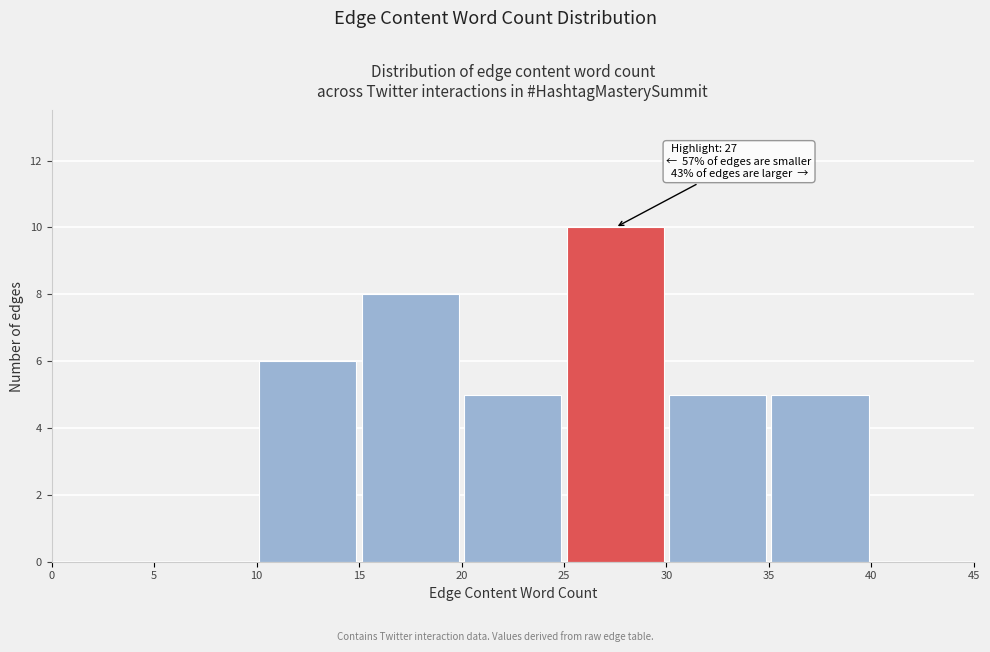

Which range on the x-axis has the tallest bar?

25 to 30